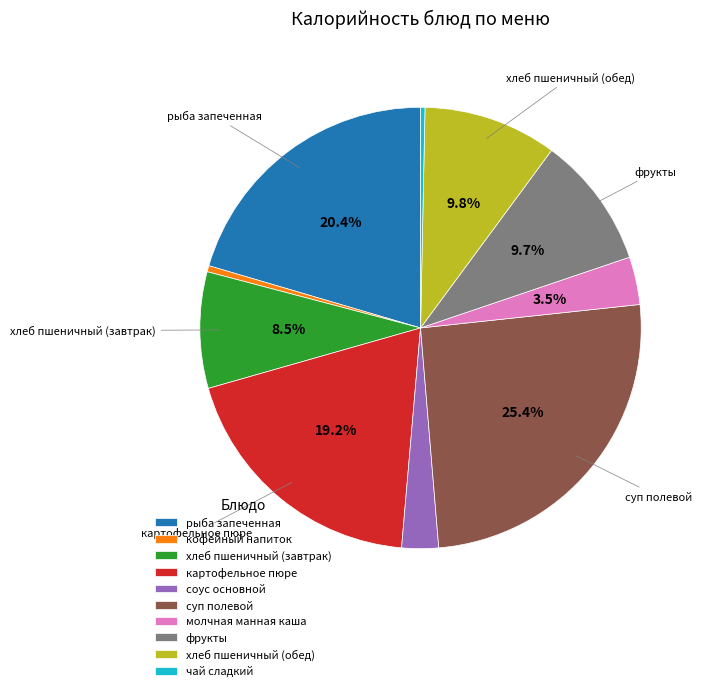

Between чай сладкий and молчная манная каша, which is larger?

молчная манная каша